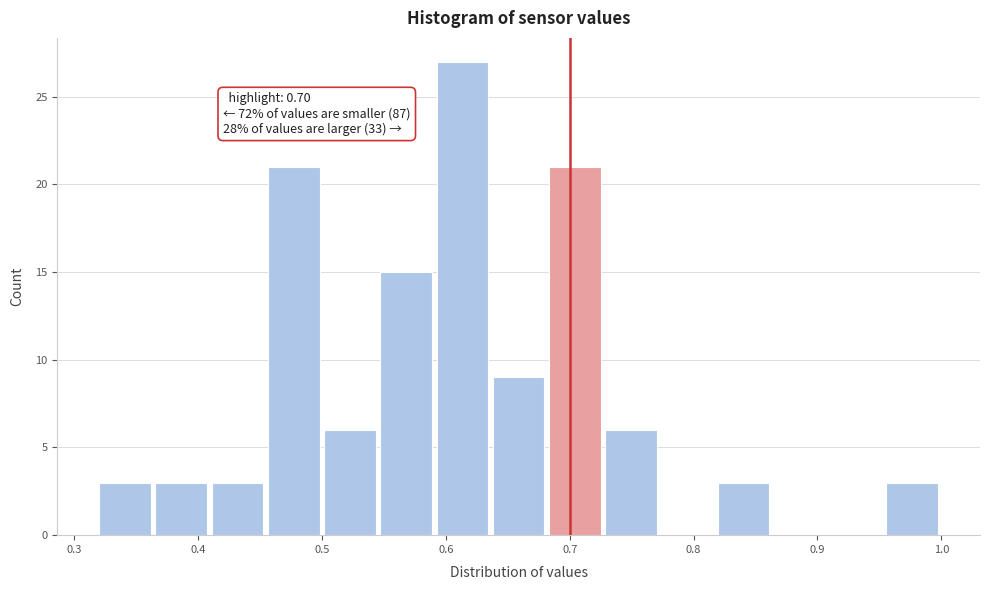

Over which range of the x-axis is the bar tallest?

0.59 to 0.64